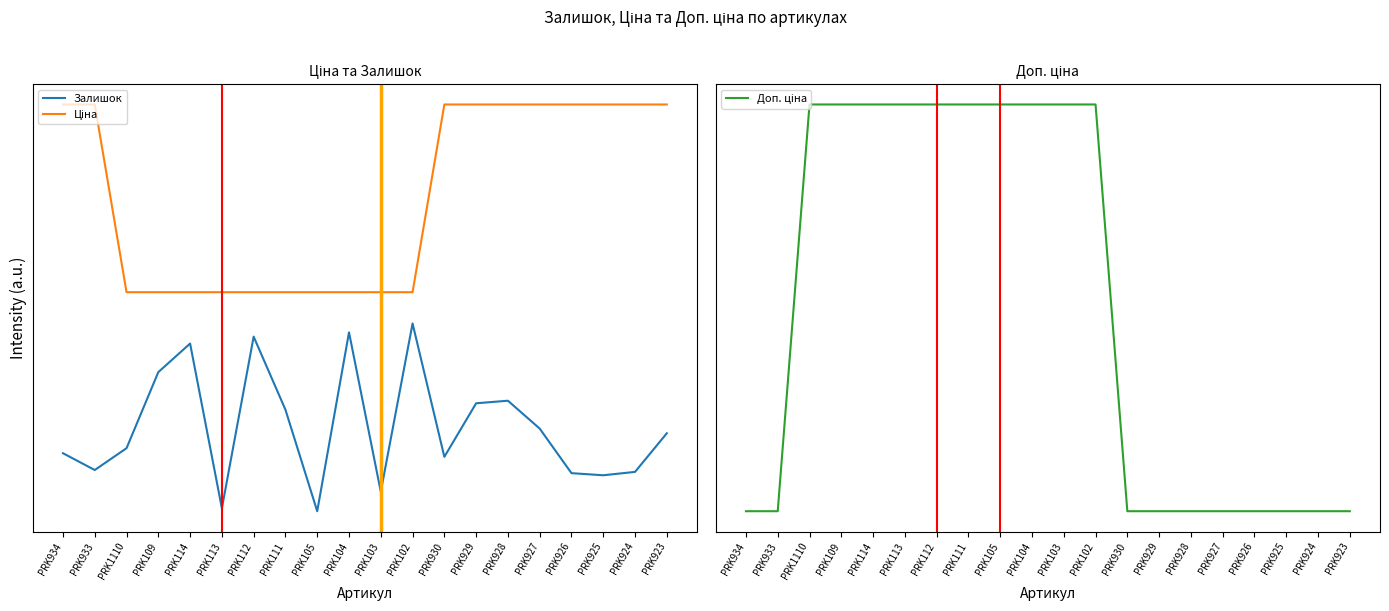

At which label does Залишок reach its peak?

PRK102